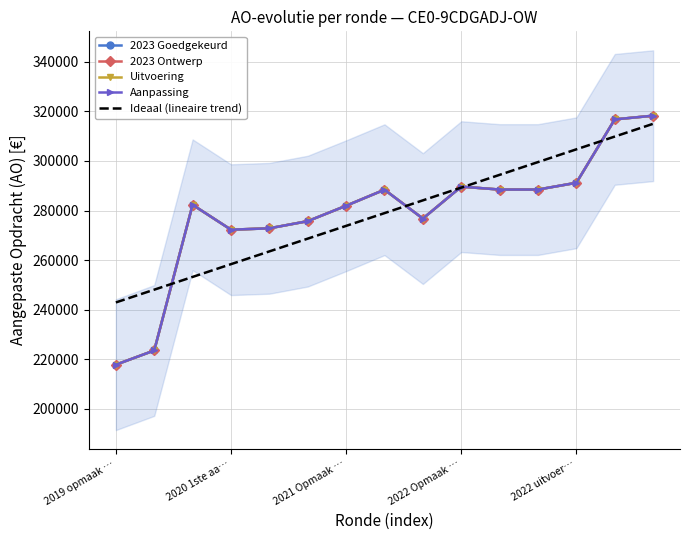

How many interior local peaks does the Uitvoering series have?

3